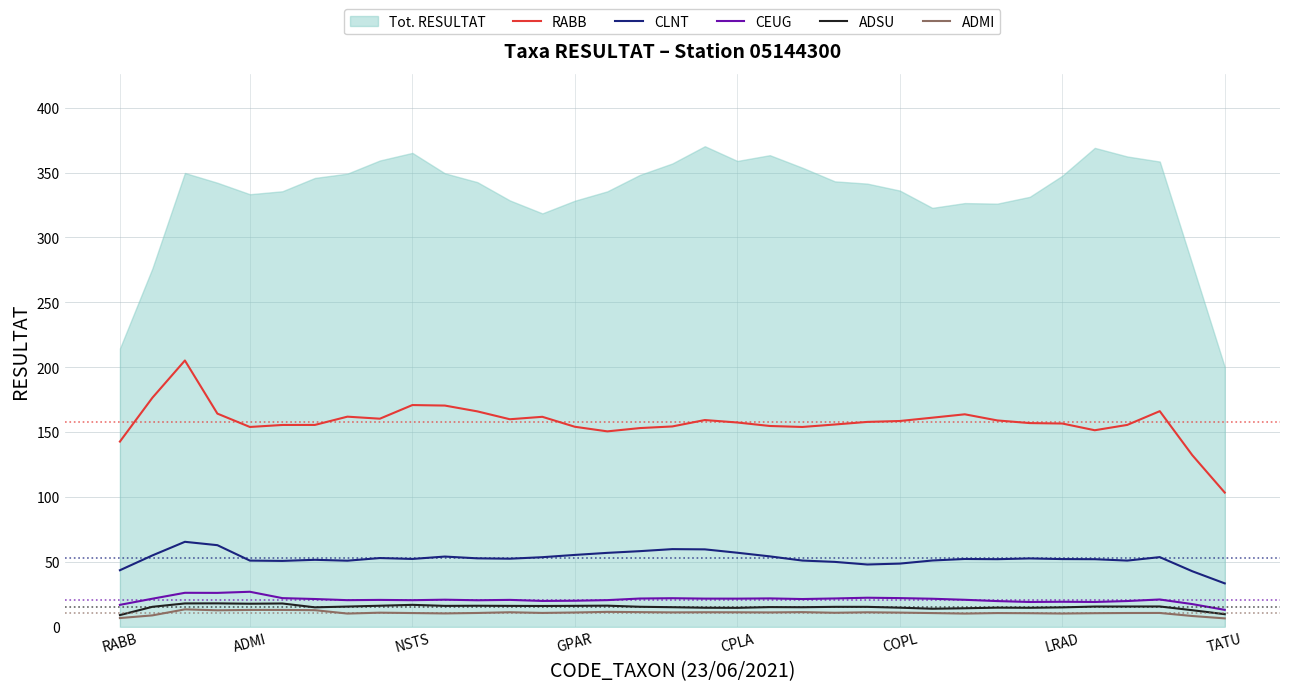

What is the average value of the ADMI series?

10.8